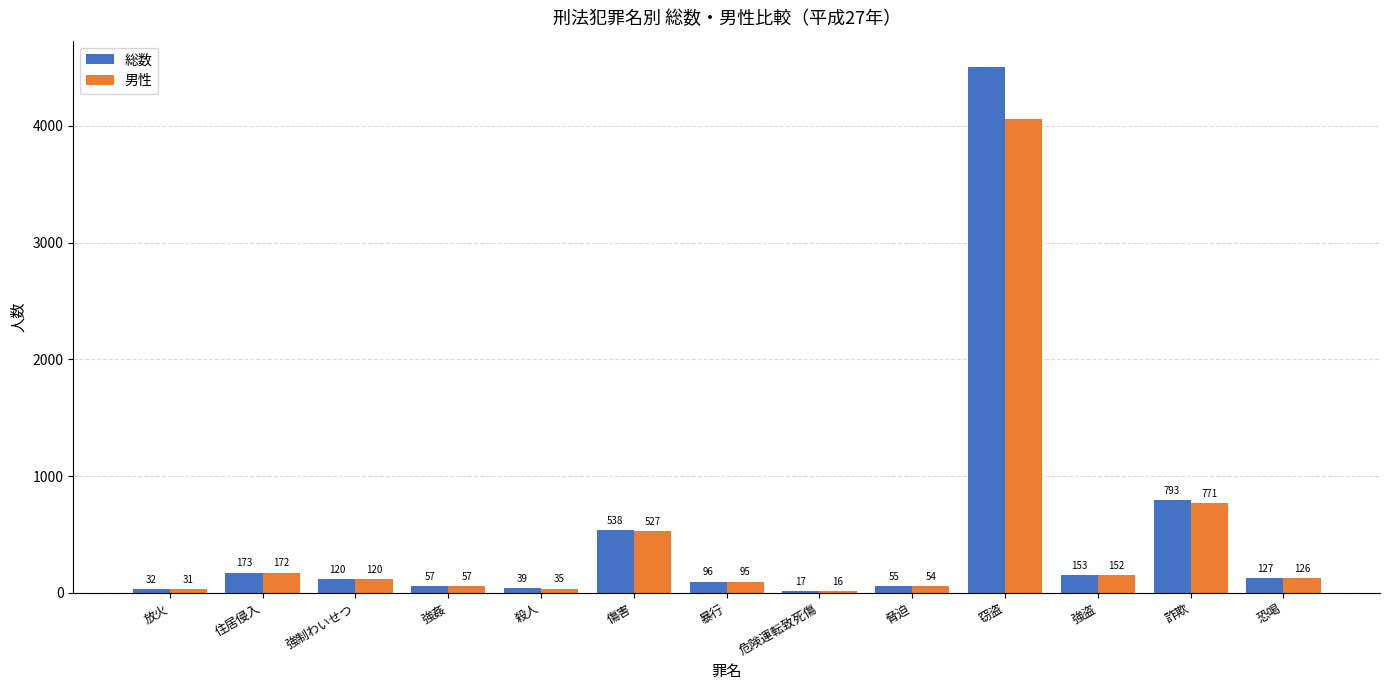

Rank the series at 窃盗 from highest to lowest value.

総数, 男性